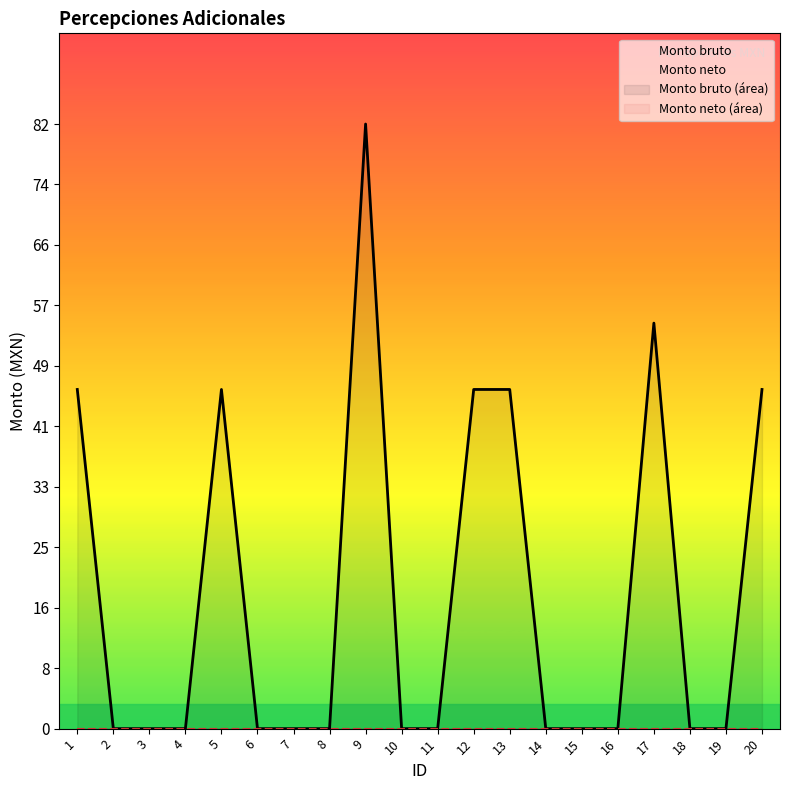

Is it true that the value at 4 is 0?

True